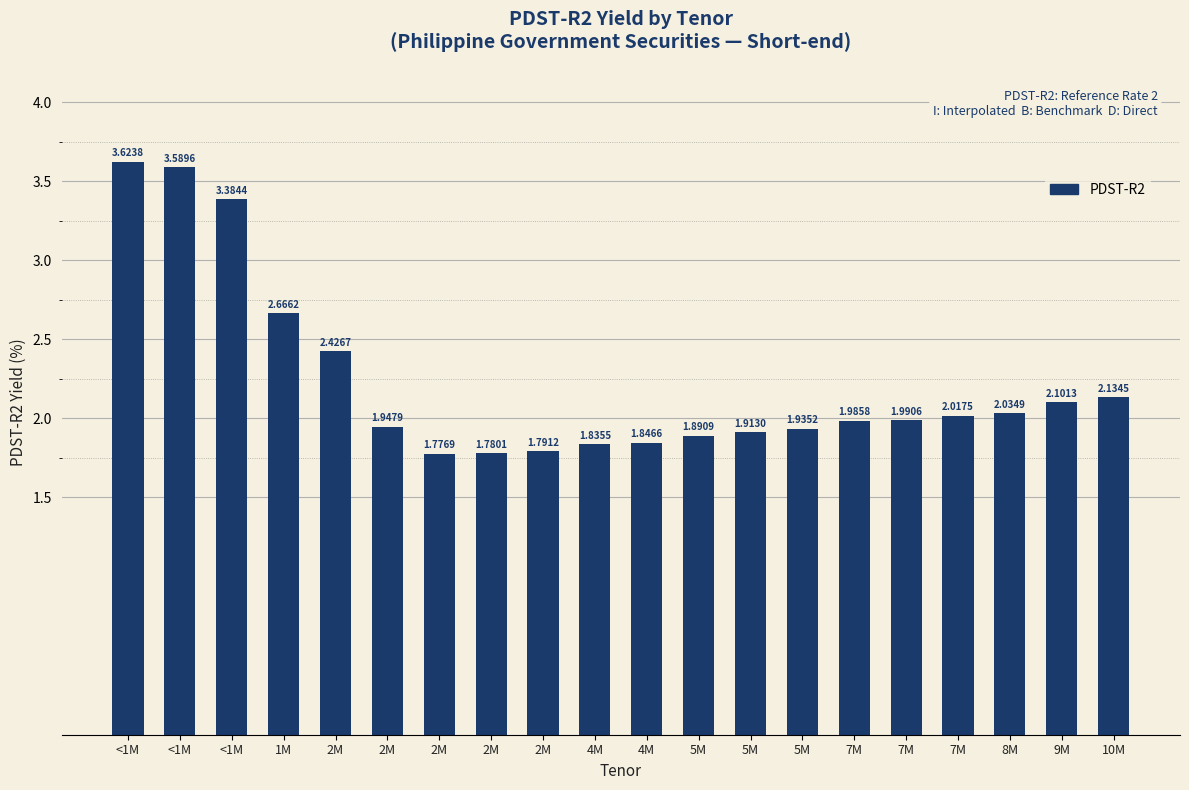

Reading right to left, what are all the values shown in this chart?

2.1	2.1	2.0	2.0	2.0	2.0	1.9	1.9	1.9	1.8	1.8	1.8	1.8	1.8	1.9	2.4	2.7	3.4	3.6	3.6